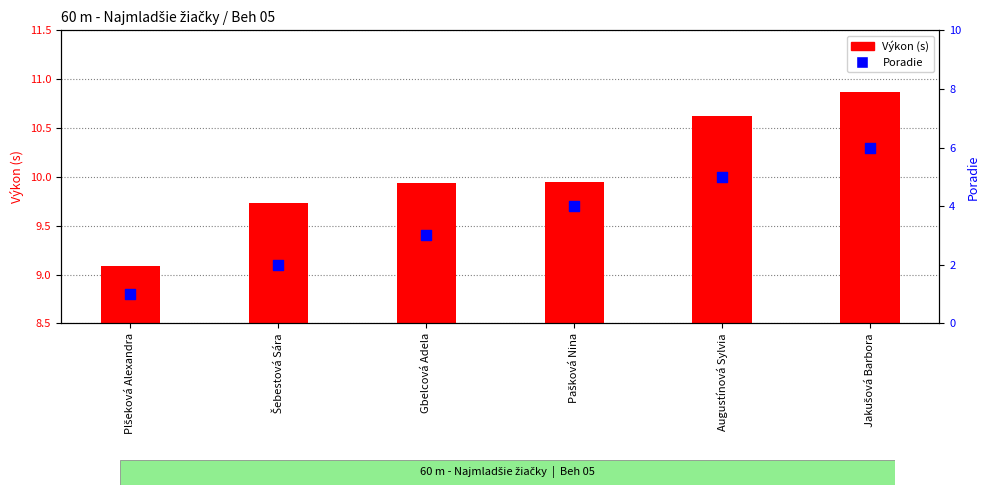

What are all the series names shown in the legend?

Výkon, Poradie